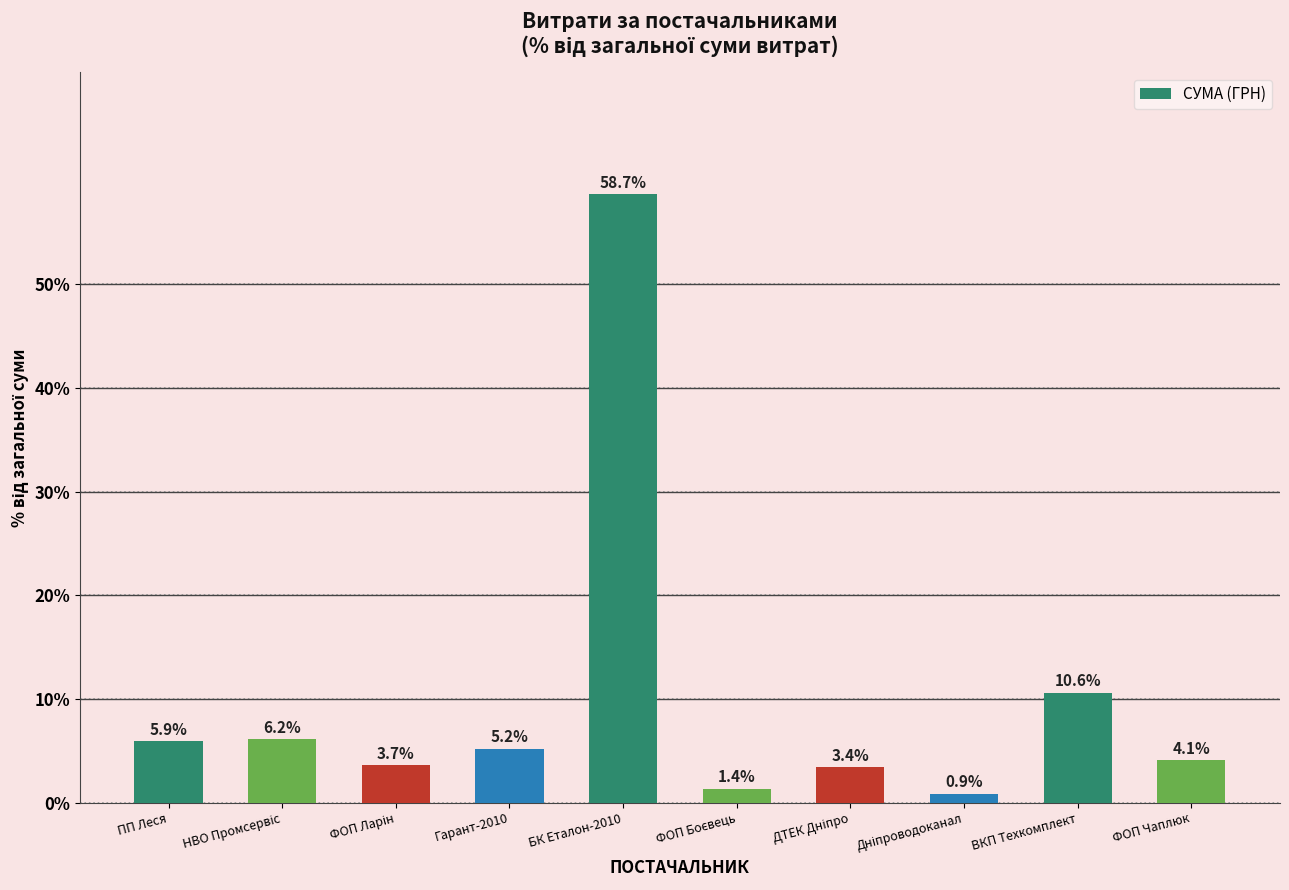

What is the difference between the second highest and second lowest values?

9.3